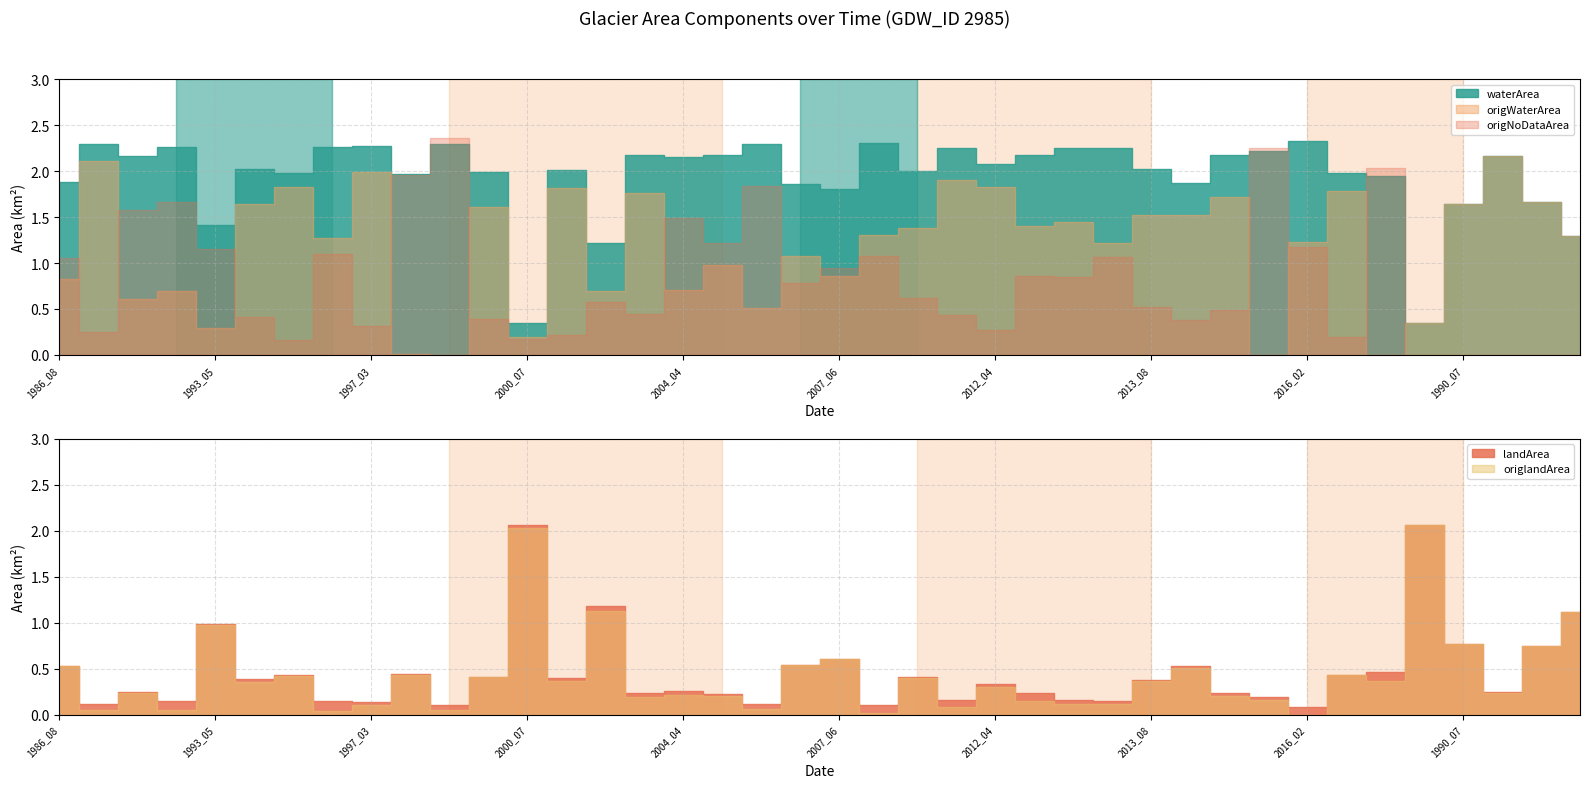

What is the value of the origWaterArea point at the 28th from the left?

1.2